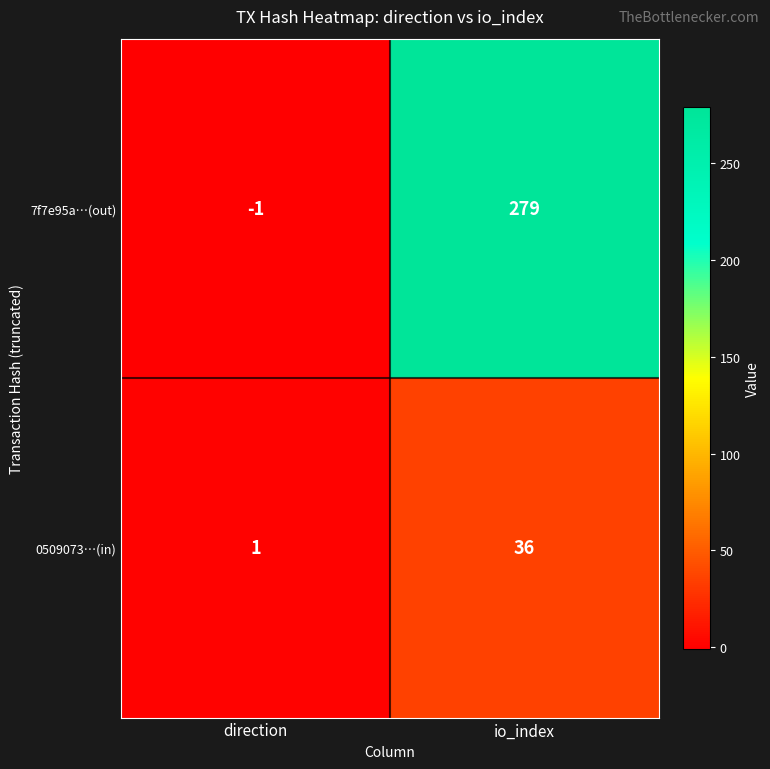

What is the difference between the highest and lowest values at io_index?

243